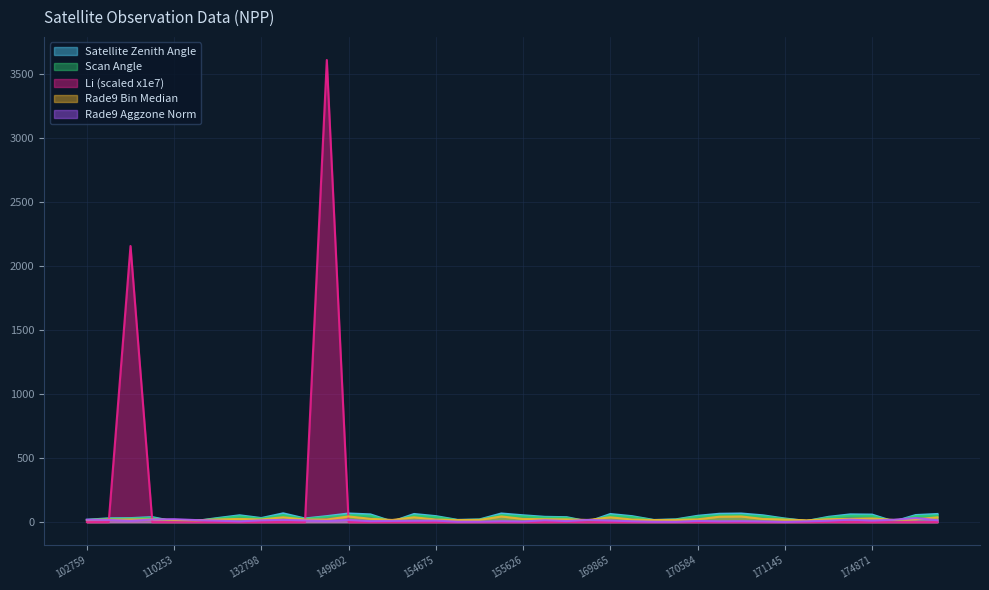

Is it true that satz equals 60.7 at 150533?

True